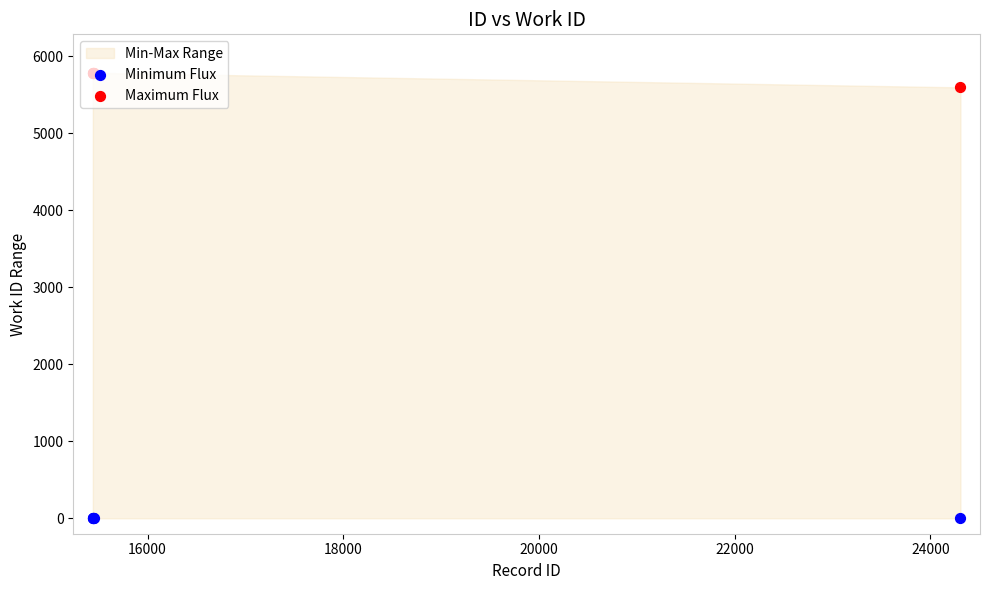

At how many categories does at least one series exceed 2910?

5